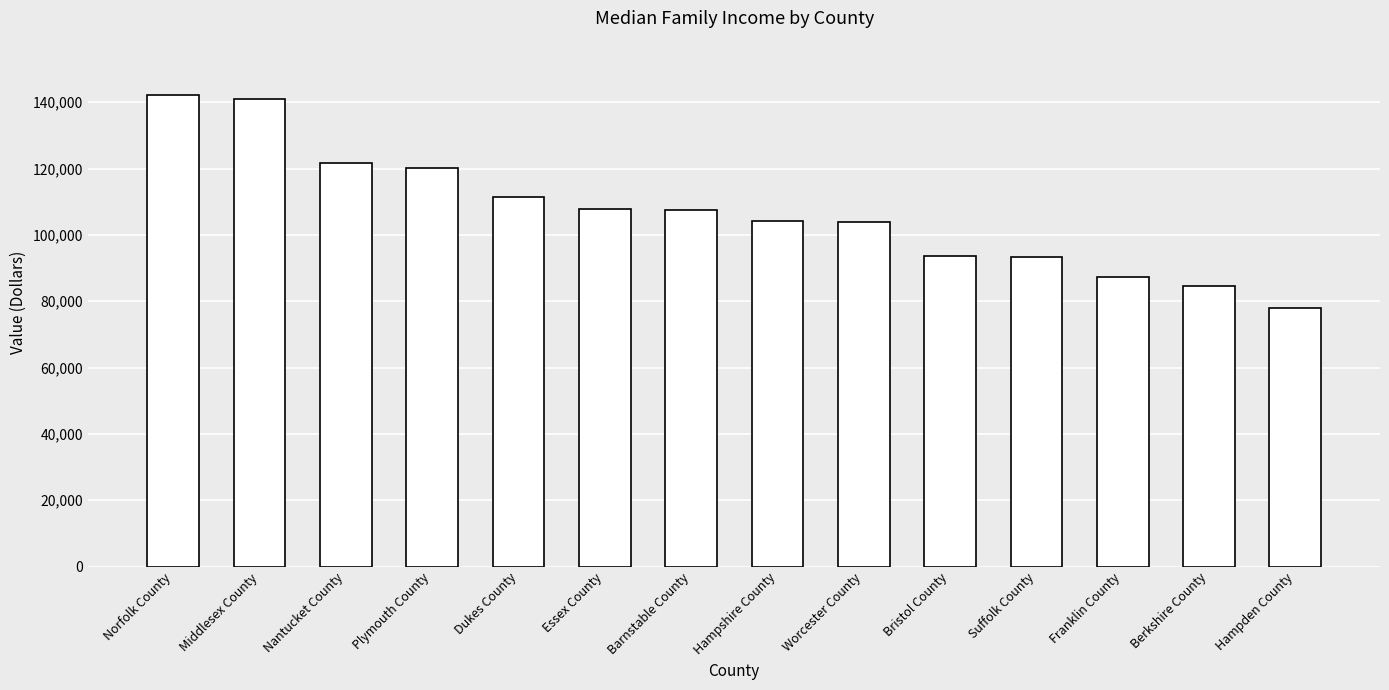

What position from the left is Bristol County?

10